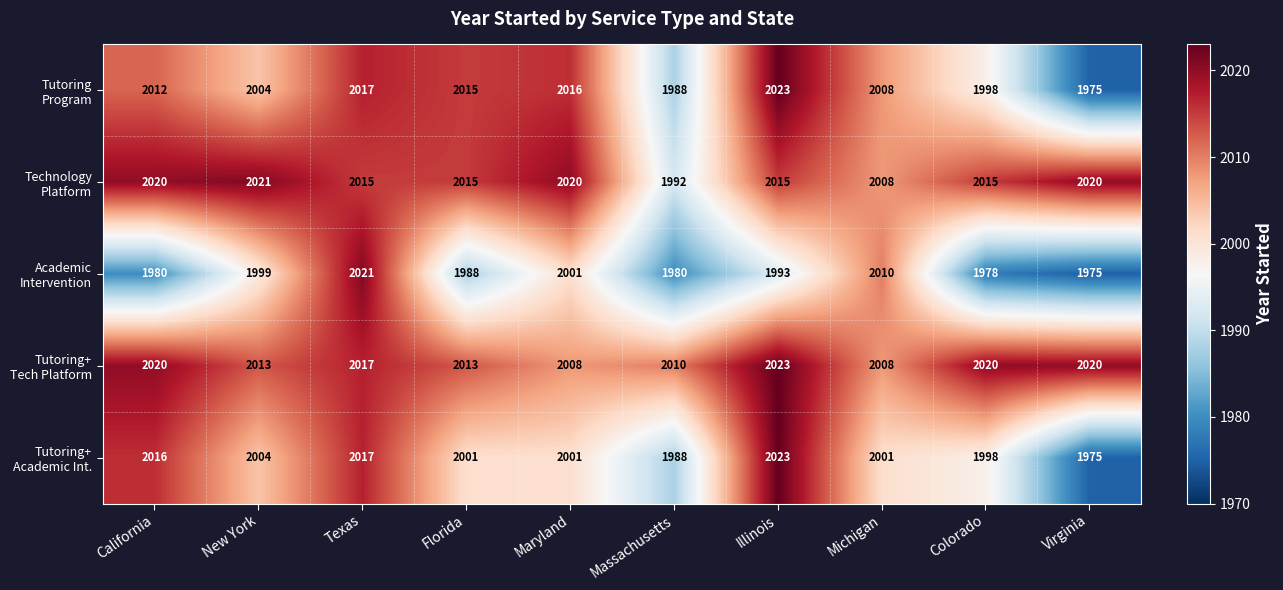

What is the difference between the highest and lowest values at Texas?

6